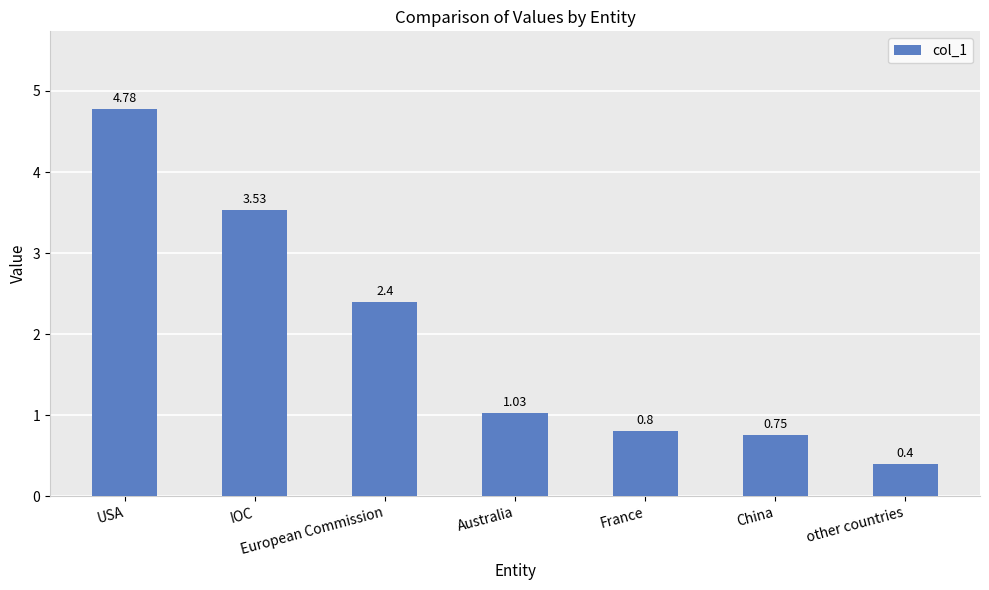

Rank the categories by value from lowest to highest.

other countries, China, France, Australia, European Commission, IOC, USA